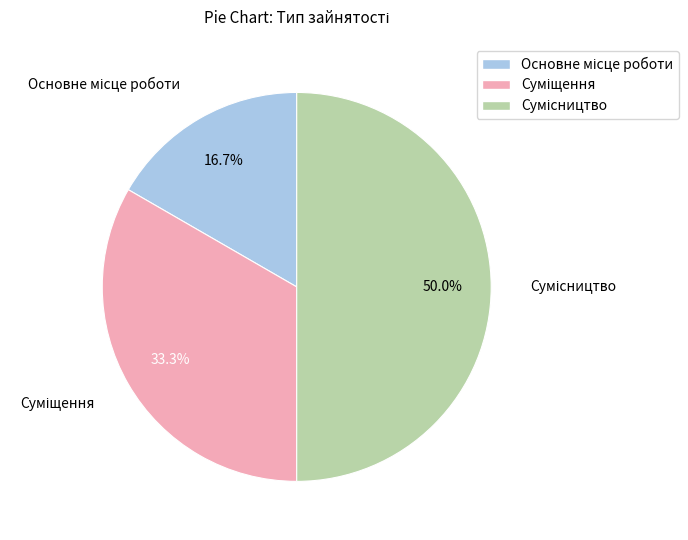

How many segments does this pie chart have?

3